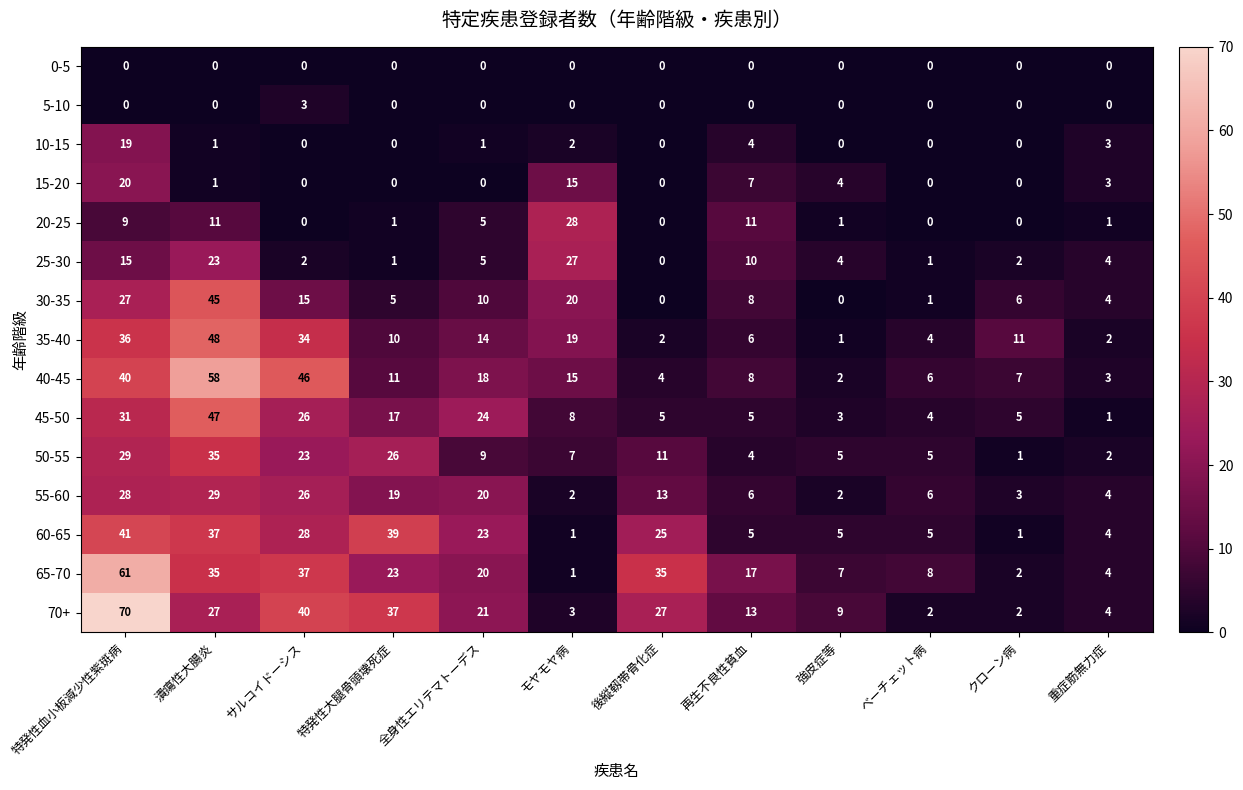

What is the difference between the highest and lowest values at 重症筋無力症?

4